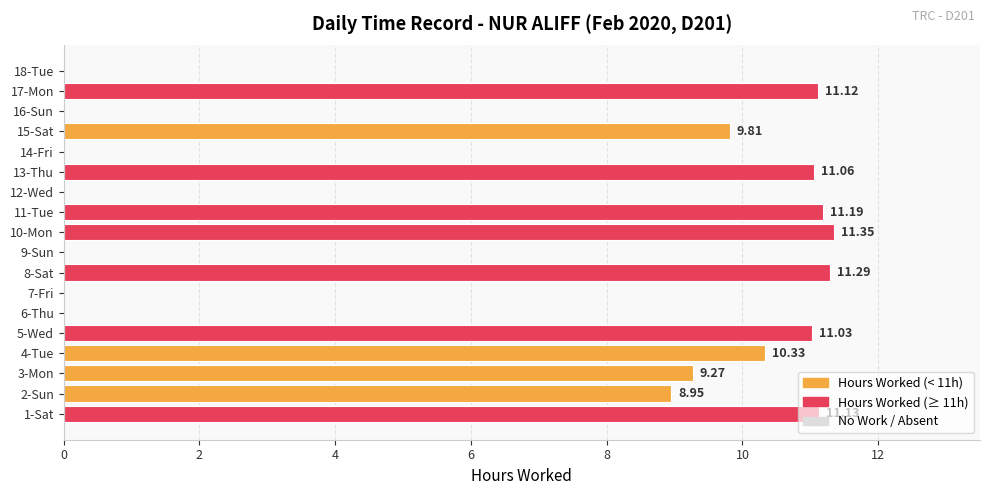

What is the change in value from 6-Thu to 8-Sat?

+11.3